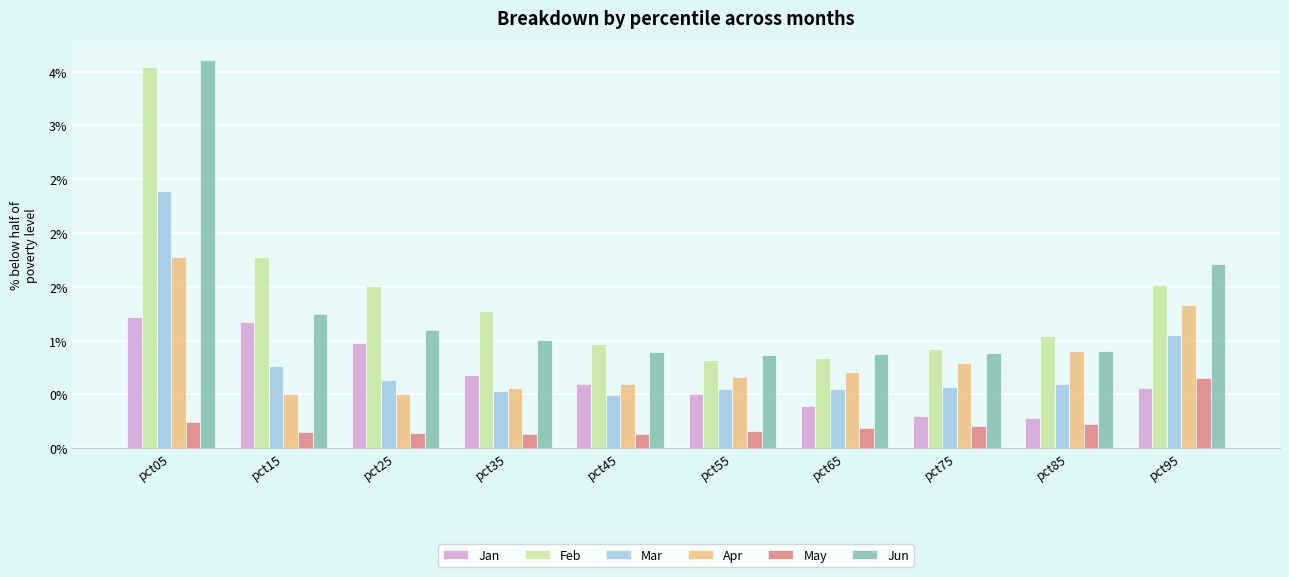

What is the value of the Mar bar at the 7th from the left?

0.5